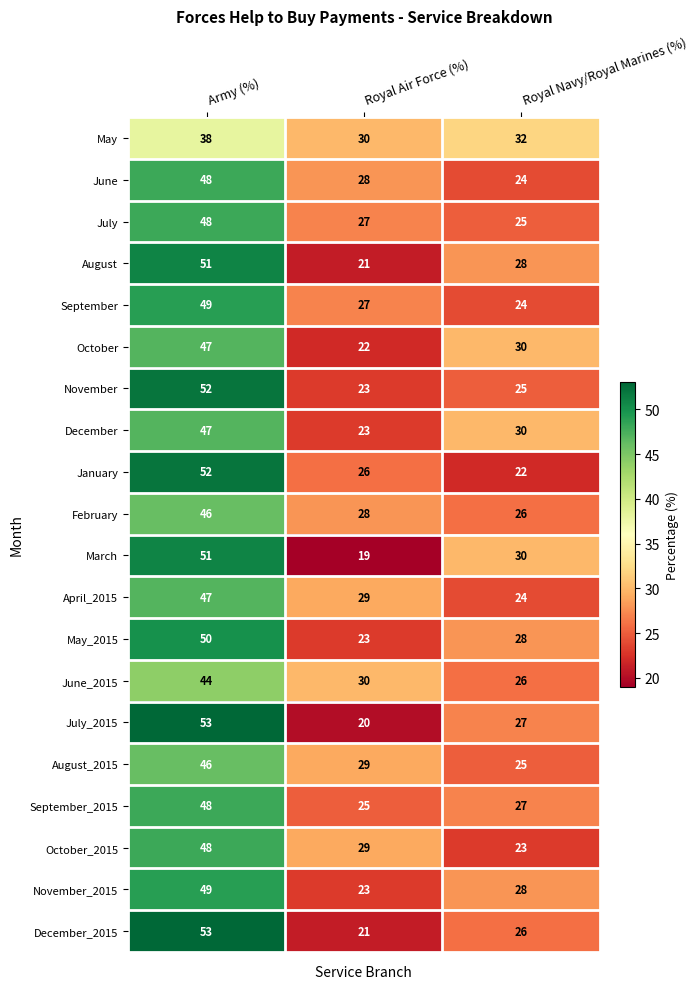

What is the average value of the September_2015 series?

33